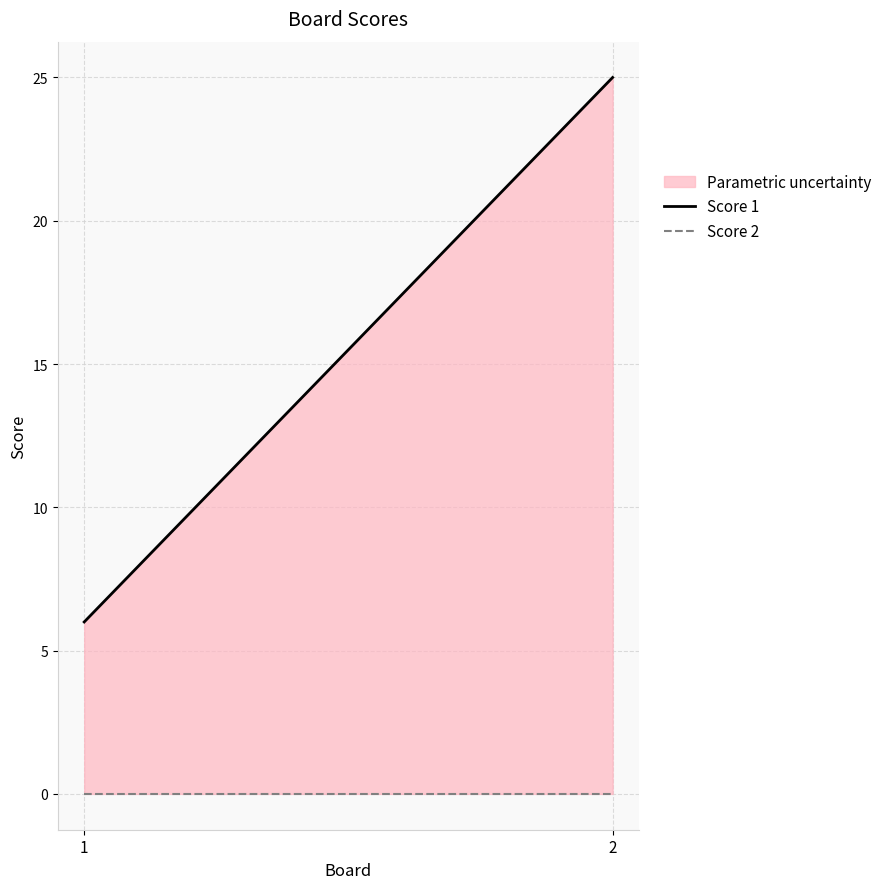

Reading left to right, extract all data points from this chart.

Score 1: 6	25
Score 2: 0	0